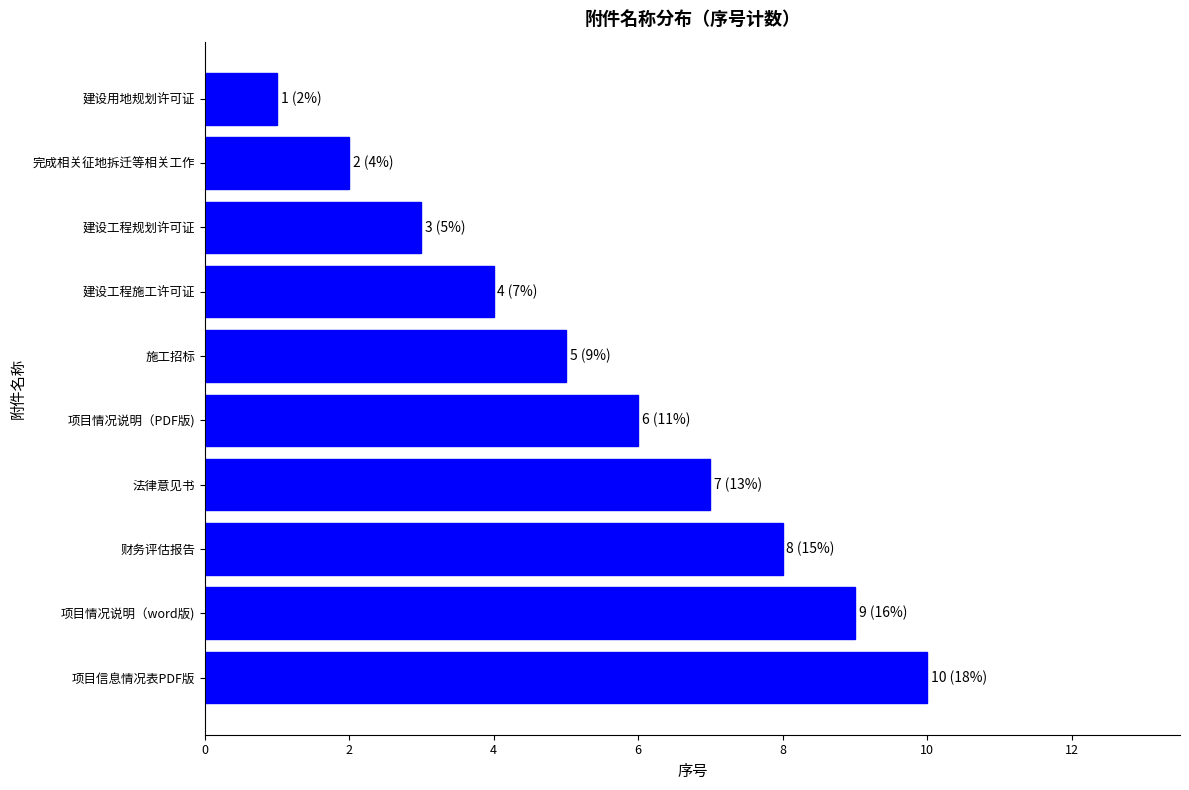

List the labels in order of value, largest first.

项目信息情况表PDF版, 项目情况说明（word版), 财务评估报告, 法律意见书, 项目情况说明（PDF版), 施工招标, 建设工程施工许可证, 建设工程规划许可证, 完成相关征地拆迁等相关工作, 建设用地规划许可证